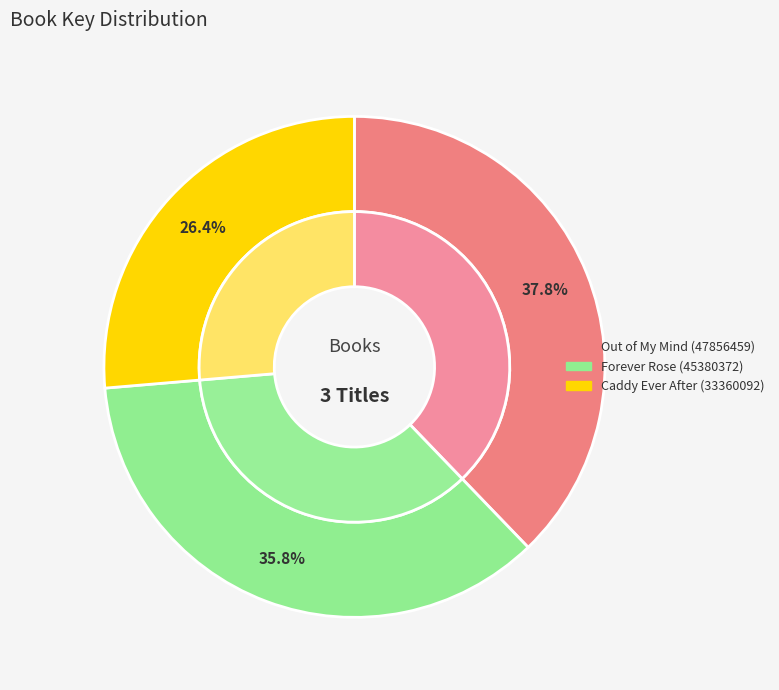

Does Forever Rose (45380372) account for over 50% of the chart?

No